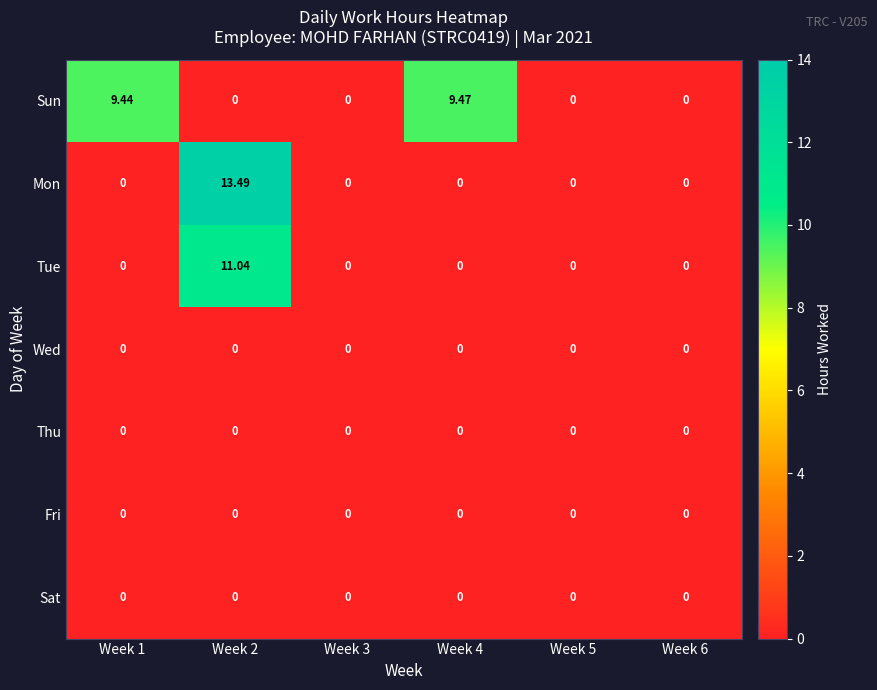

Which series has the largest total across all categories?

Sun